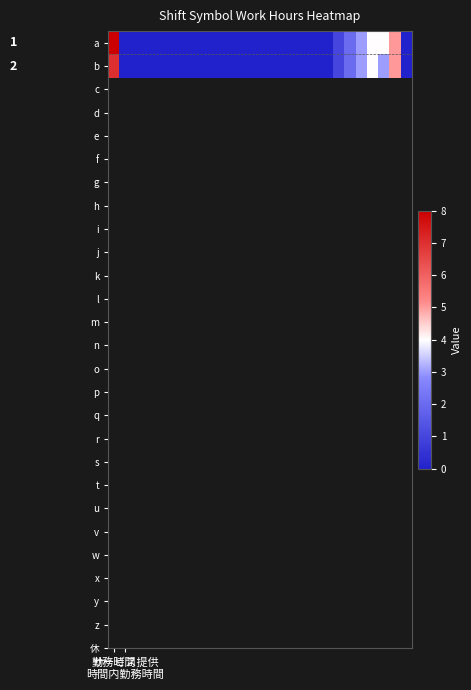

Reading left to right, list all the values displayed in this chart.

a: 8	0	0	0	0	0	0	0	0	0	0	0	0	0	0	0	0	0	0	0	1	2	3	4	4	5	0
b: 7	0	0	0	0	0	0	0	0	0	0	0	0	0	0	0	0	0	0	0	1	2	3	4	3	5	0